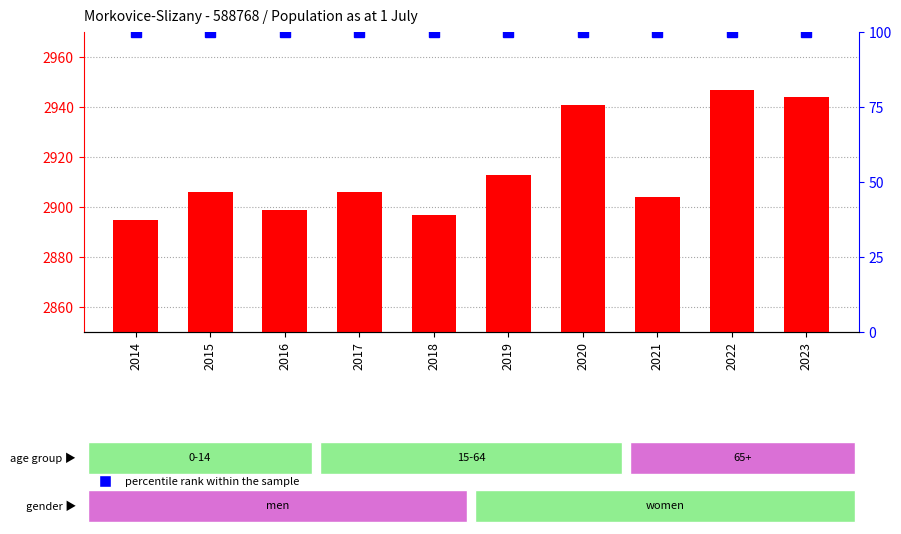

Reading left to right, extract all data points from this chart.

2895	2906	2899	2906	2897	2913	2941	2904	2947	2944